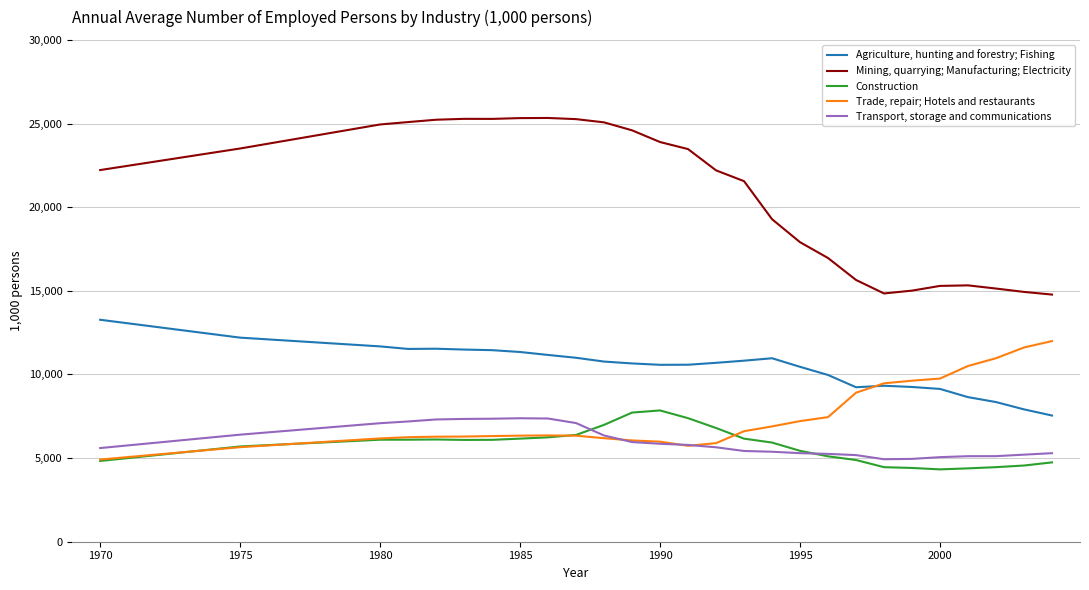

What is the lowest value of the Construction series?

4325.0